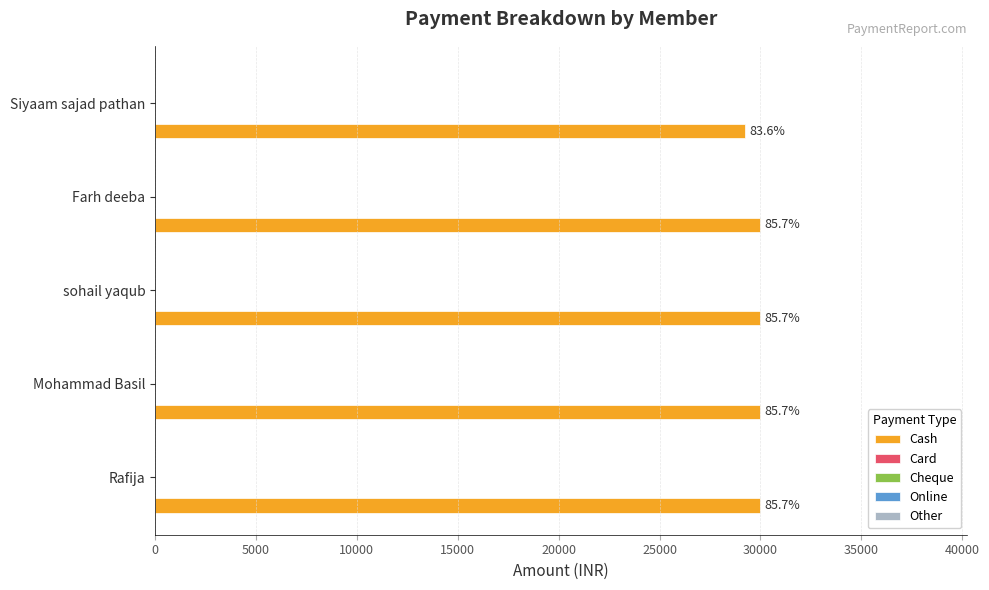

How many bars are there in total?

5